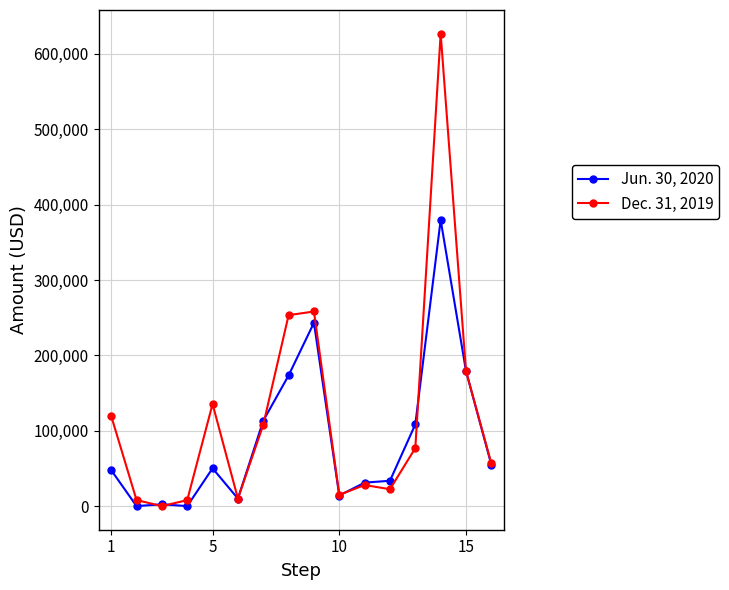

List the series in order of their peak value, highest first.

Dec. 31, 2019, Jun. 30, 2020